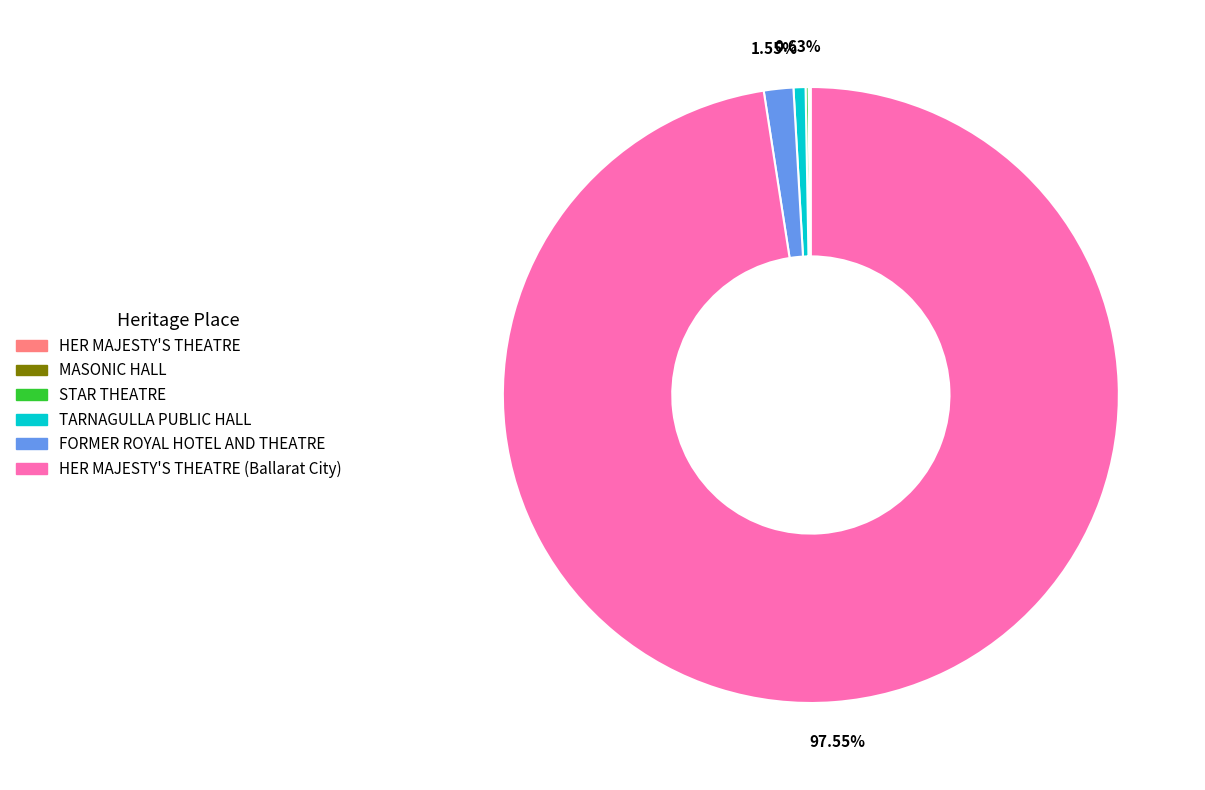

Is there a majority slice in this chart?

Yes